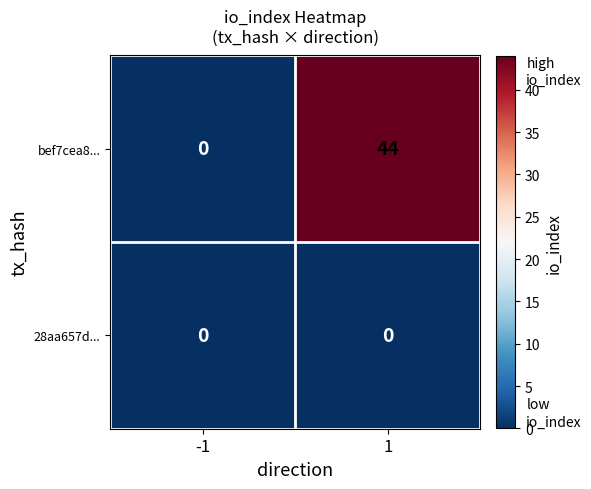

List the series in order of their peak value, lowest first.

28aa657d..., bef7cea8...